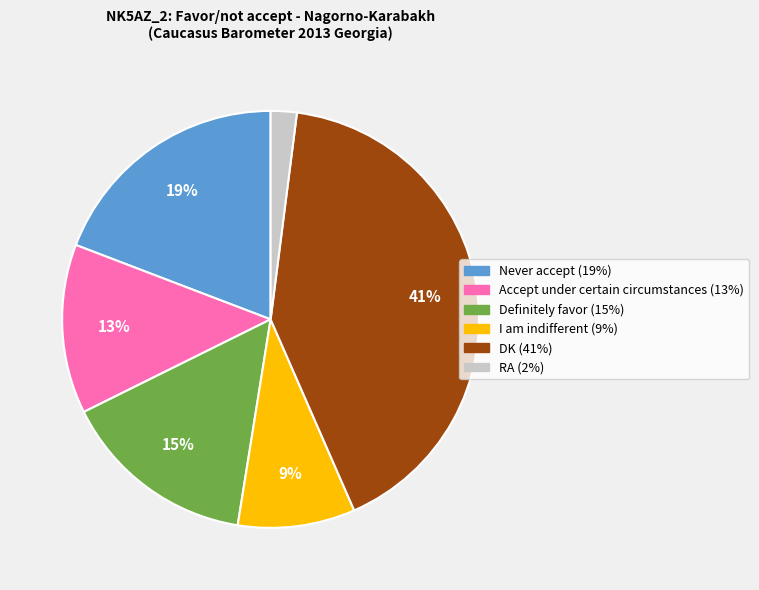

How many slices are in this pie chart?

6